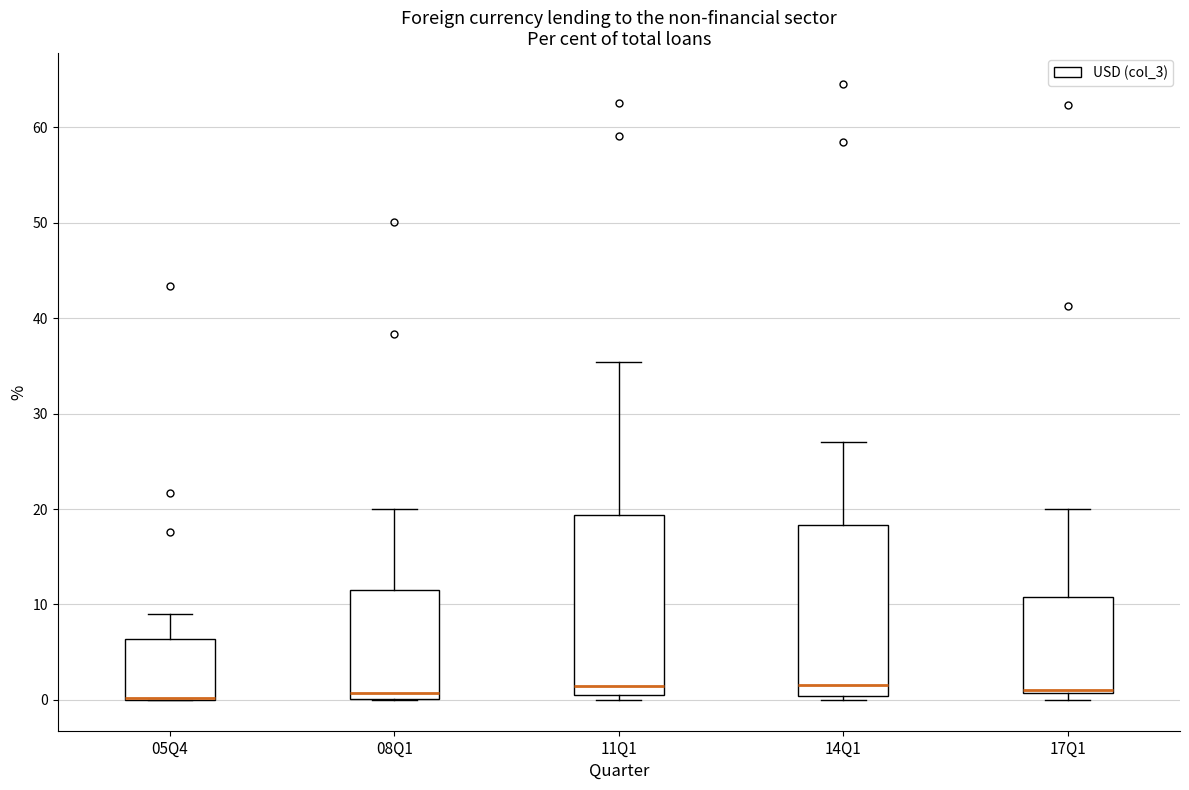

Reading left to right, read every box against the y-axis: the position of its median line, the range the box covers, and the ends of its whiskers. The values are not printed on the chart, so give them approximately, as read against the axis.

05Q4: median 0 (drawn on the box's lower edge), box 0 to 6, whiskers 0 to 9
08Q1: median 1, box 0 to 11, whiskers 0 to 20
11Q1: median 1 (just above the box's lower edge), box 1 to 19, whiskers 0 to 35
14Q1: median 2, box 0 to 18, whiskers 0 (just below the box's lower edge) to 27
17Q1: median 1 (just above the box's lower edge), box 1 to 11, whiskers 0 to 20